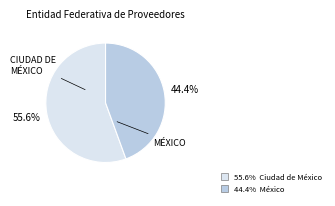

Does any single category account for the majority?

Yes